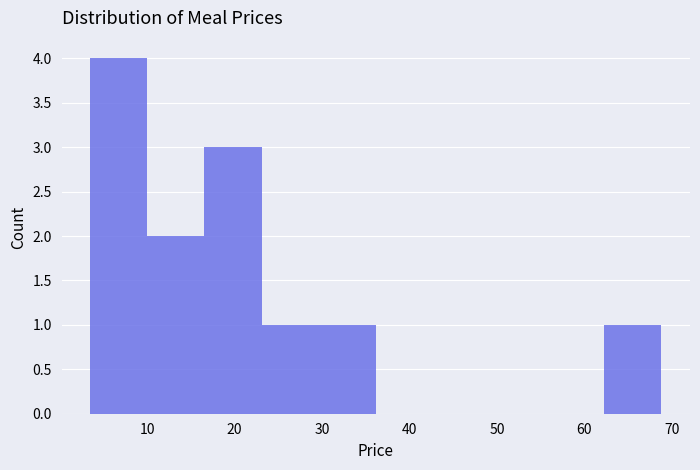

Reading left to right, transcribe this chart: for each bar, give the range it covers on the x-axis and its height. Neither the bar edges nor the heights are printed on the chart, so give them approximately, as read against the axes.

4 to 10: 4
10 to 17: 2
17 to 23: 3
23 to 30: 1
30 to 36: 1
36 to 43: 0
43 to 49: 0
49 to 56: 0
56 to 62: 0
62 to 69: 1